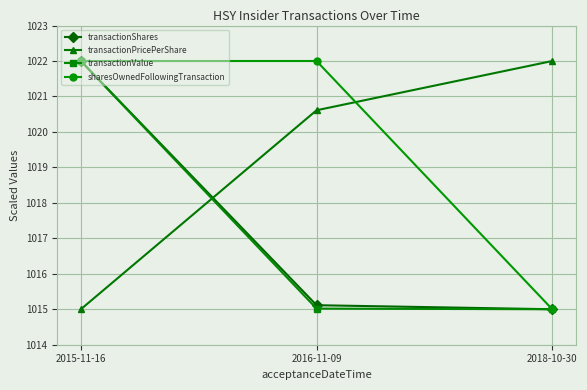

What is the sum of the transactionShares values at 2018-10-30 and 2016-11-09?

2030.1